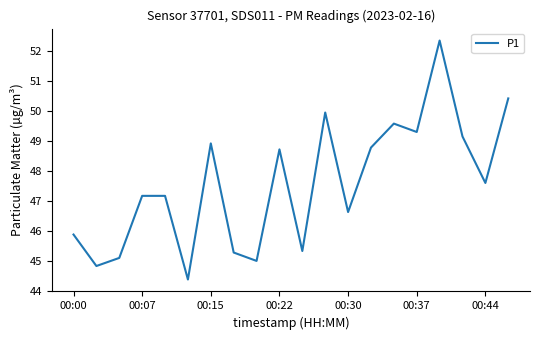

What is the smallest value displayed?

44.4